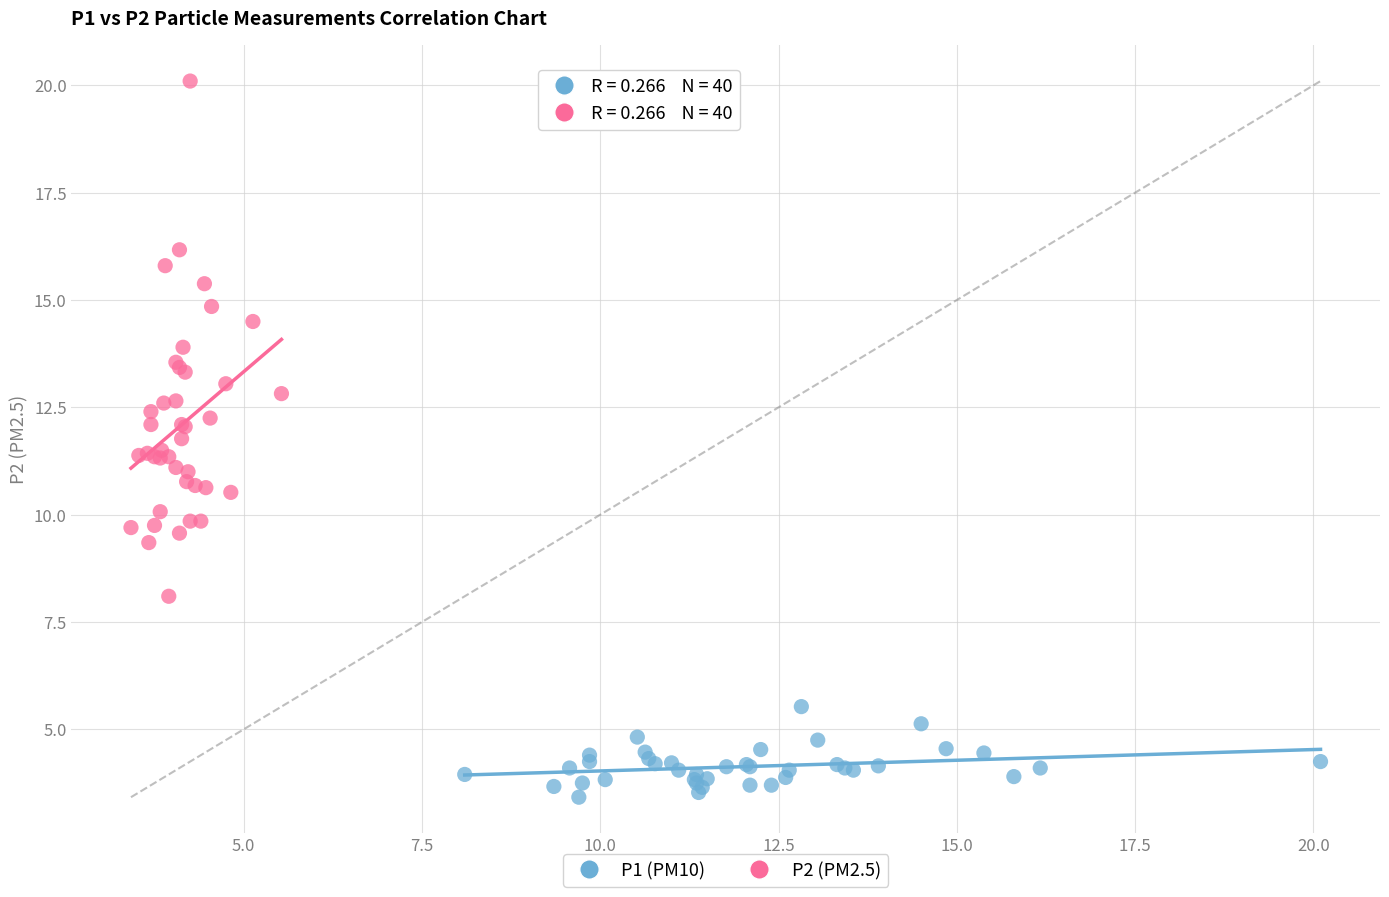

Which series reaches the maximum Y coordinate?

P2 (PM2.5)